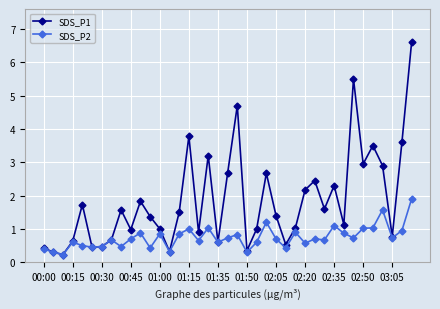

In SDS_P1, how many points are lower than both neighbors (excluding endpoints)?

12